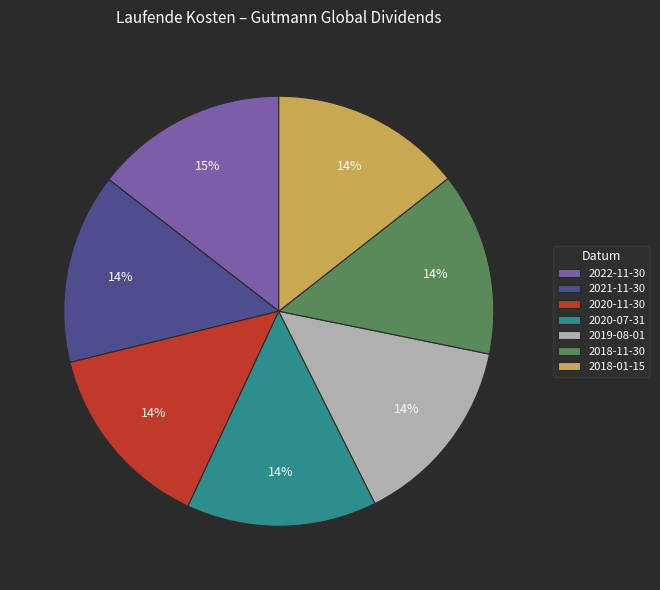

Does 2018-11-30 represent more than half of the total?

No